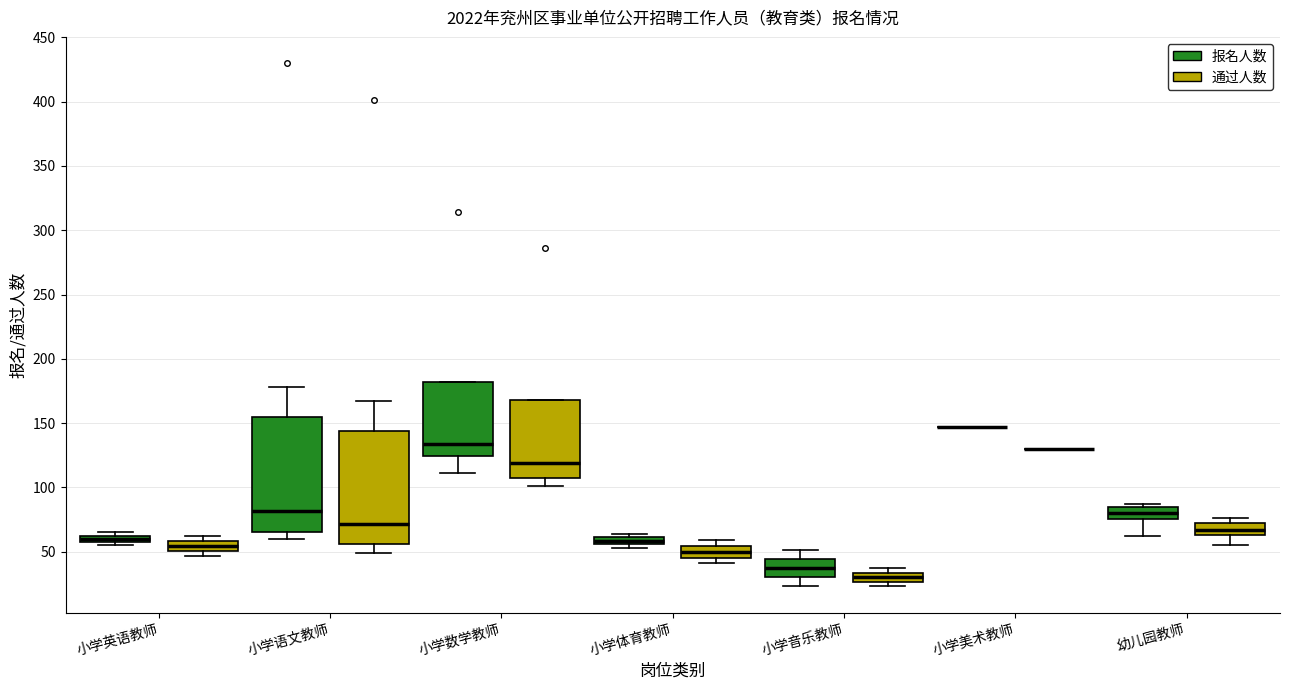

Where is the upper edge of the box for 小学音乐教师 (通过人数) on the y-axis? The values are not printed on the chart, so give them approximately, as read against the axis.

35